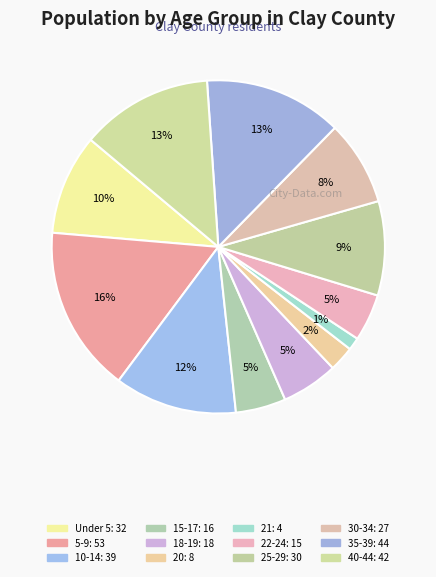

Count the number of slices in the pie.

12